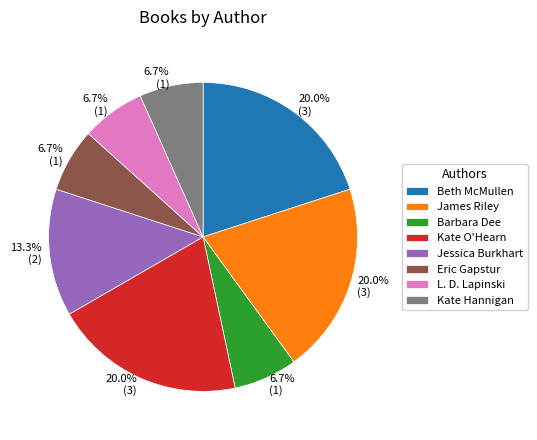

How many segments does this pie chart have?

8